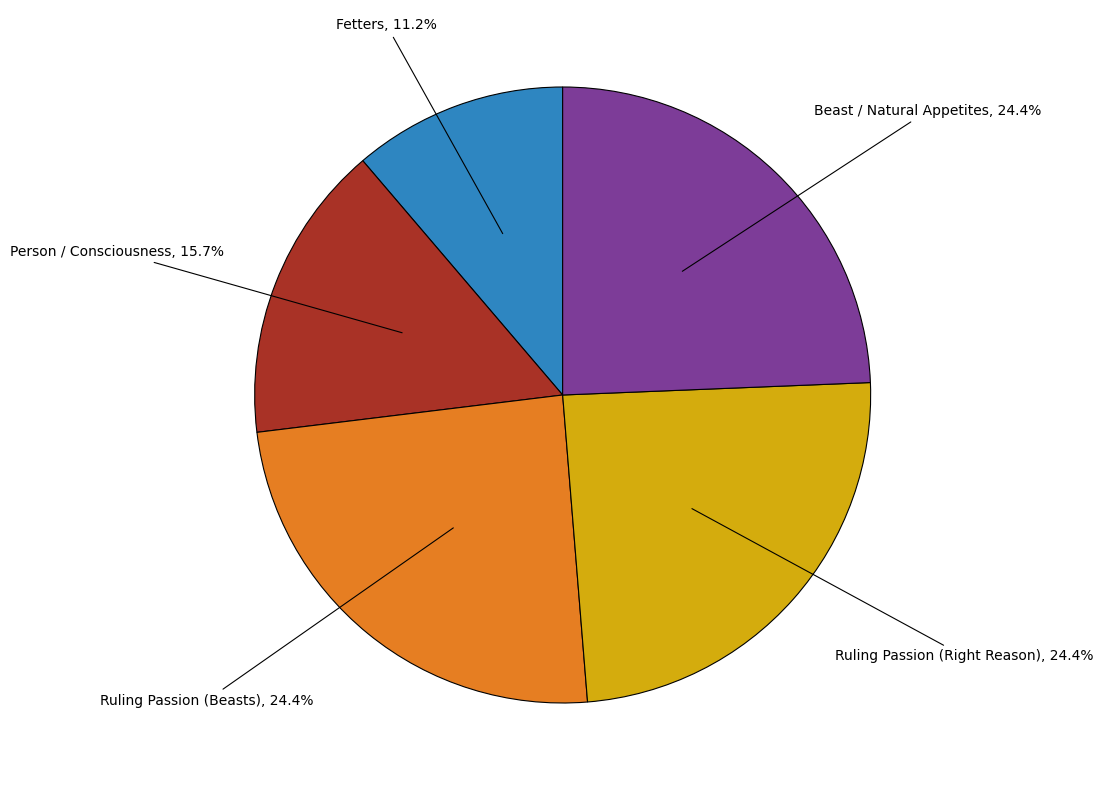

Is there any slice that represents more than half of the pie?

No